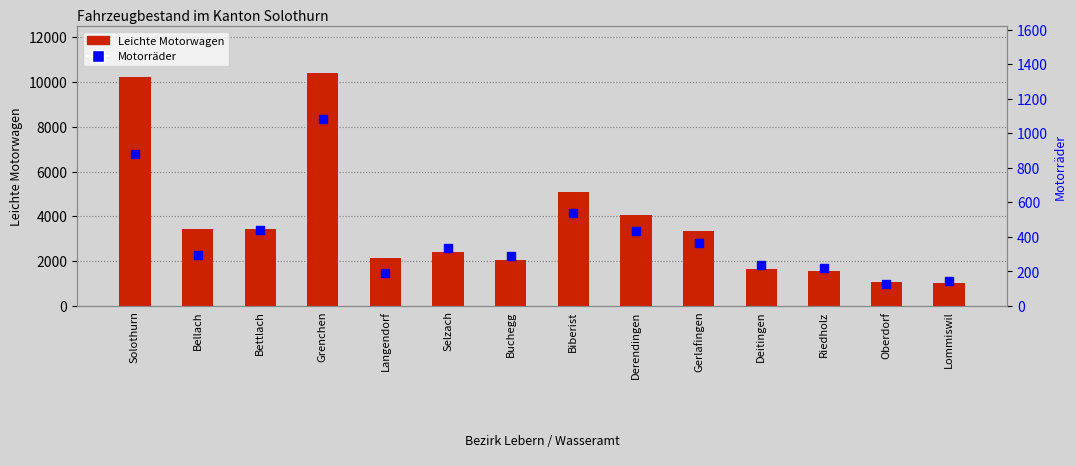

At which category is the sum across all series the highest?

Grenchen